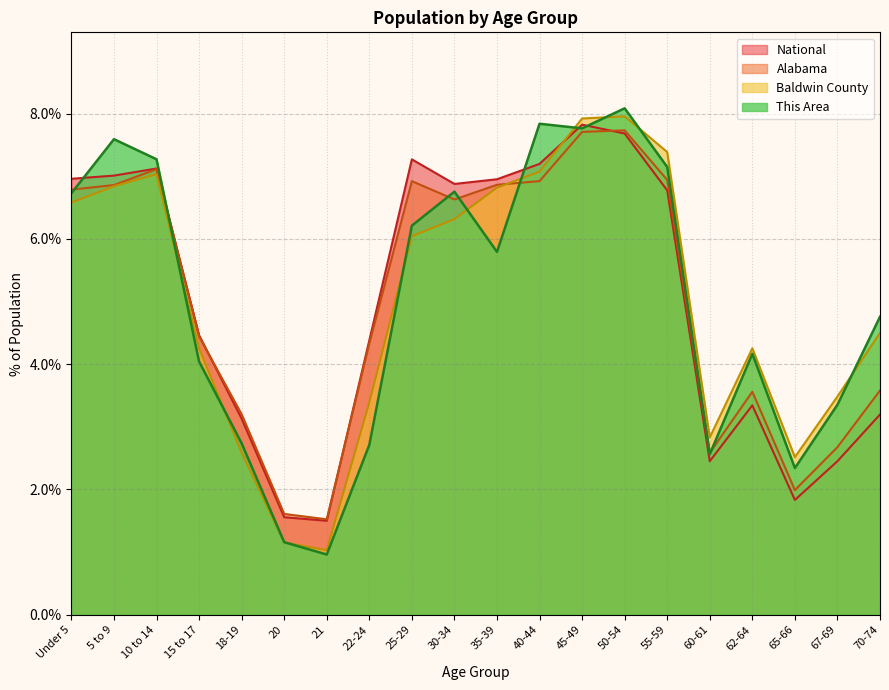

What is the average value of the Alabama series?

5.0